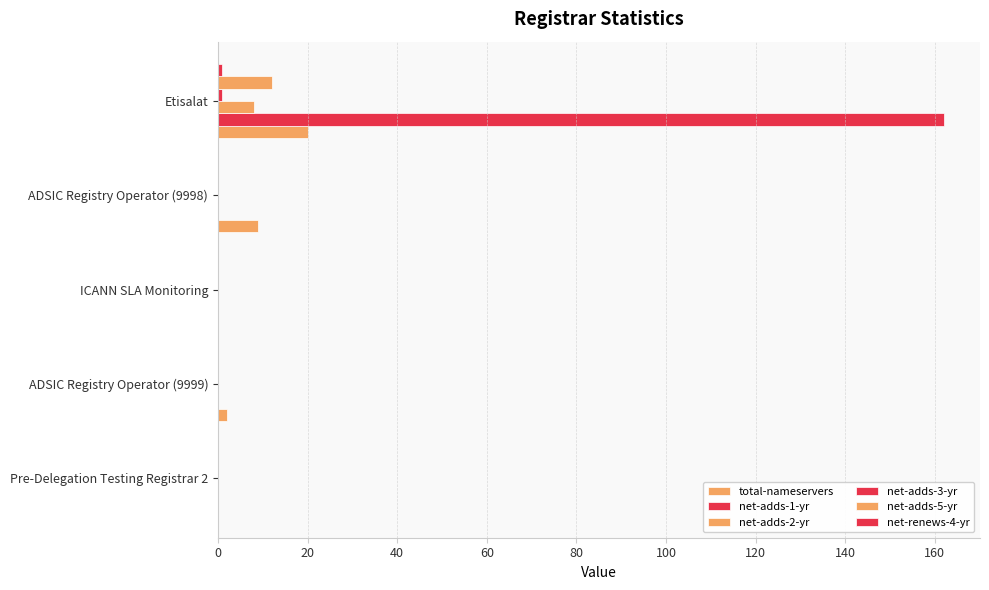

How many data points does each series have?

5